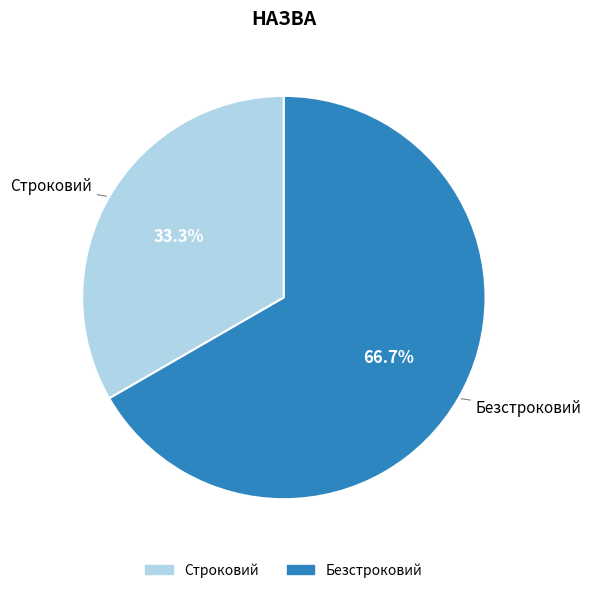

True or false: Строковий accounts for 25% of the total.

False